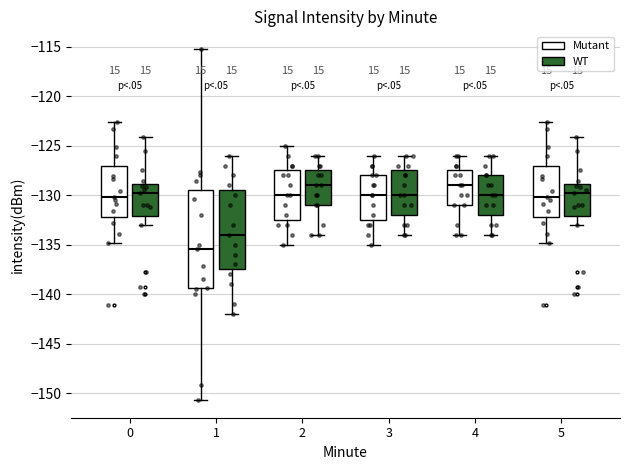

Which box is the tallest, from its lower edge to its upper edge?

1 (Mutant)